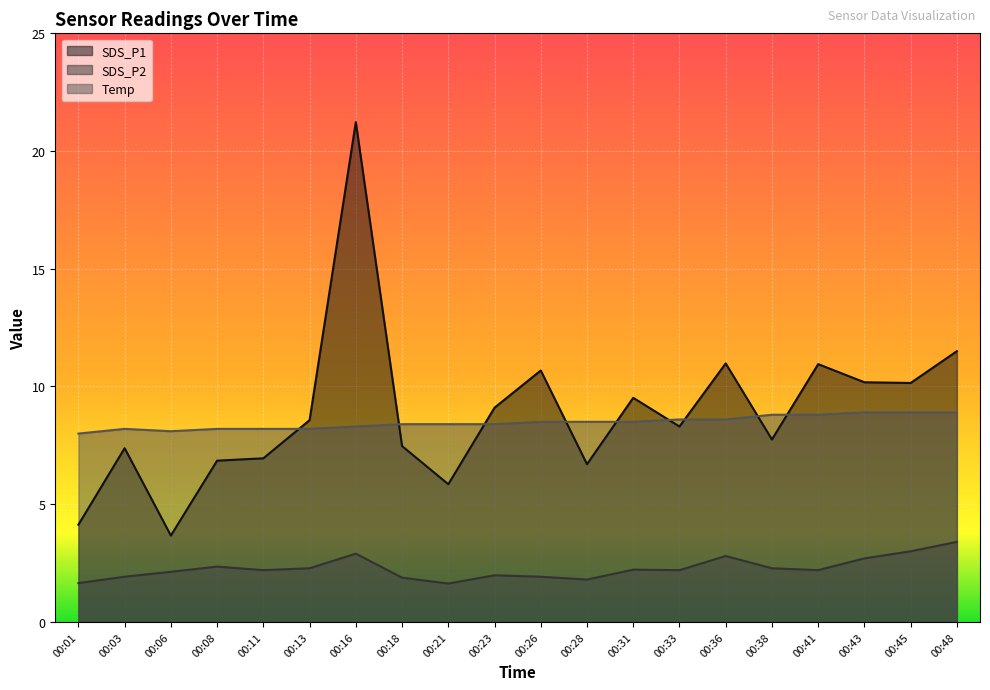

How many series are shown in this chart?

3